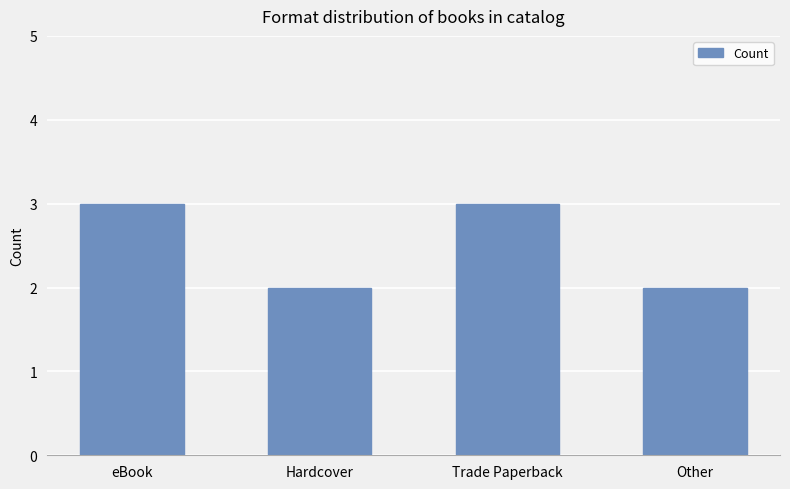

How many bars are there in total?

4